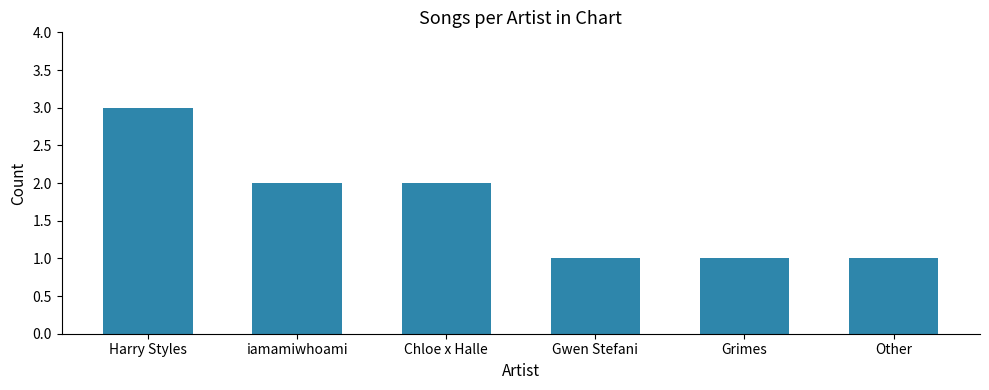

What is the label of the 2nd bar from the right?

Grimes